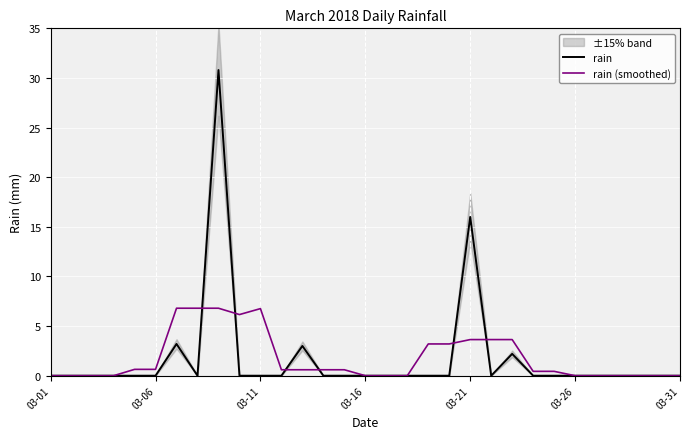

The rain series shows 3.3 at 03-21. True or false?

False